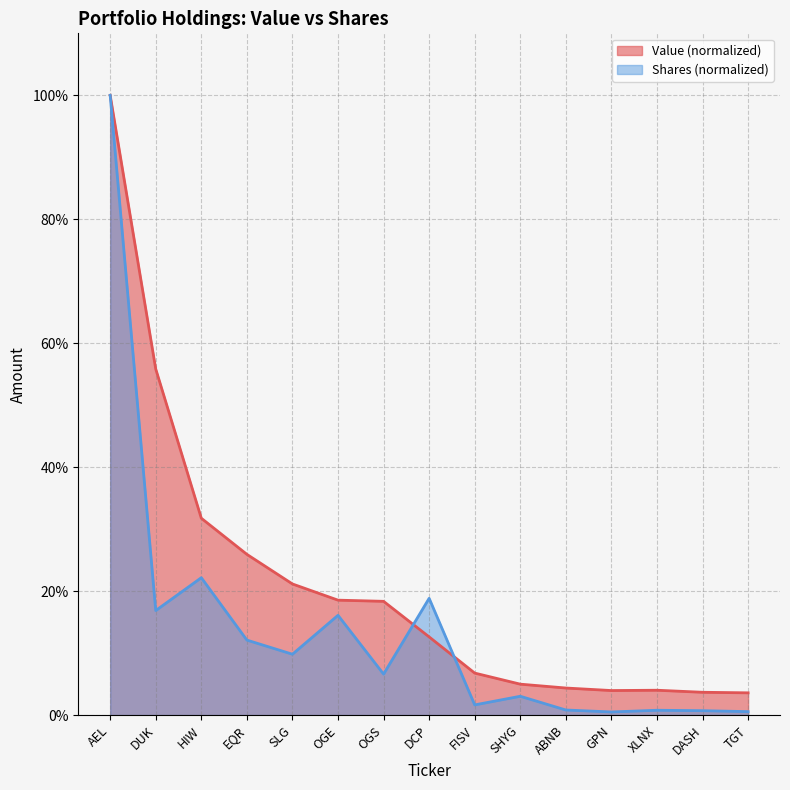

Rank the series by their average value, from highest to lowest.

Value (normalized), Shares (normalized)